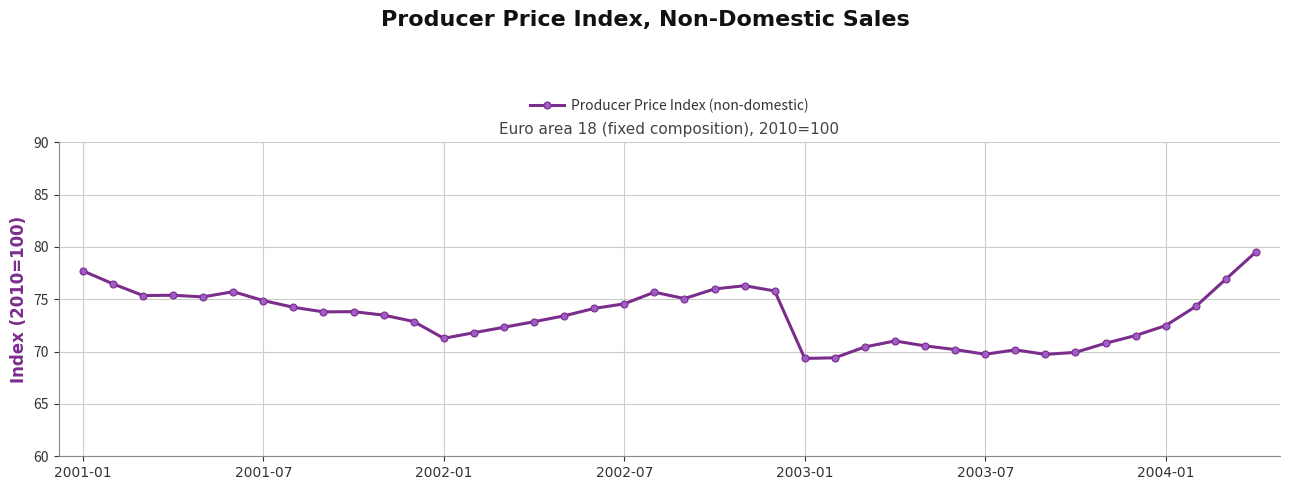

What is the greatest value displayed?

79.5